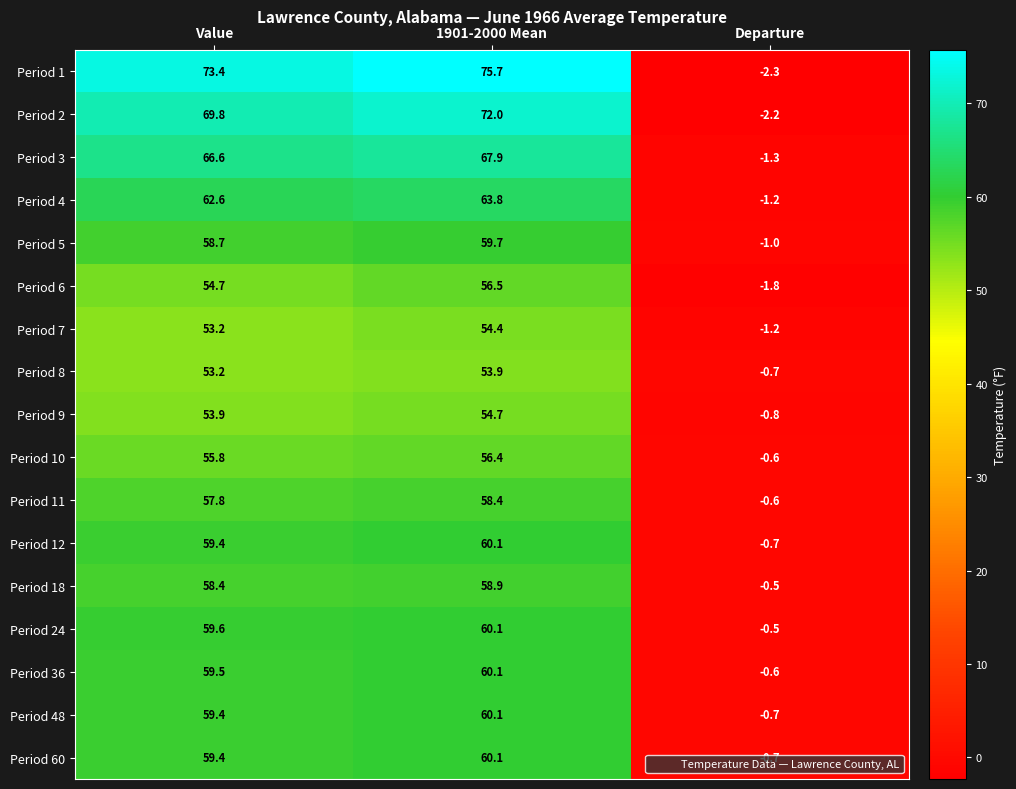

What is the minimum value for Period 1?

-2.3